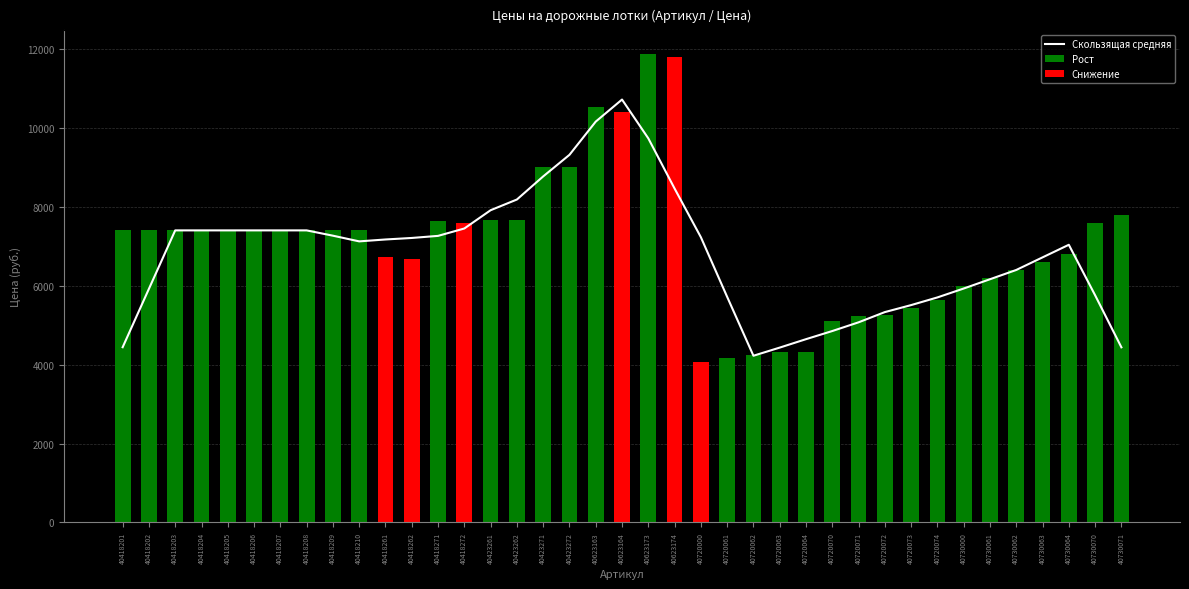

Is it true that the value at 40418203 is 7404?

True